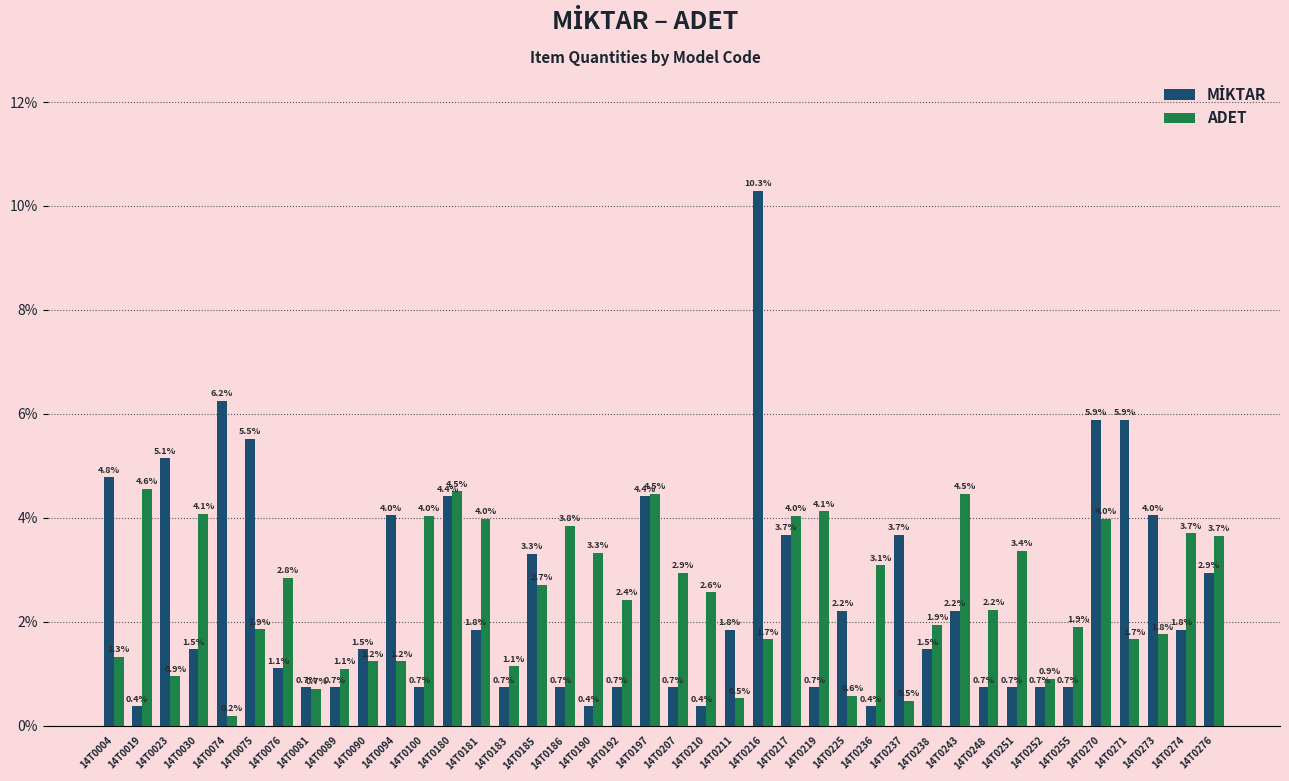

What is the sum of all ADET values?

100.0